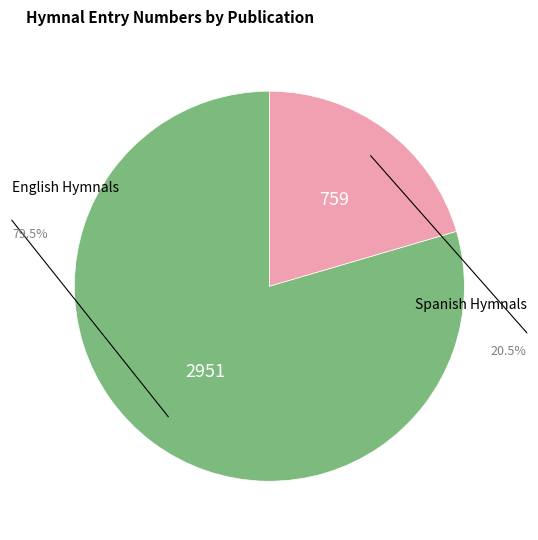

Does any single category account for the majority?

Yes